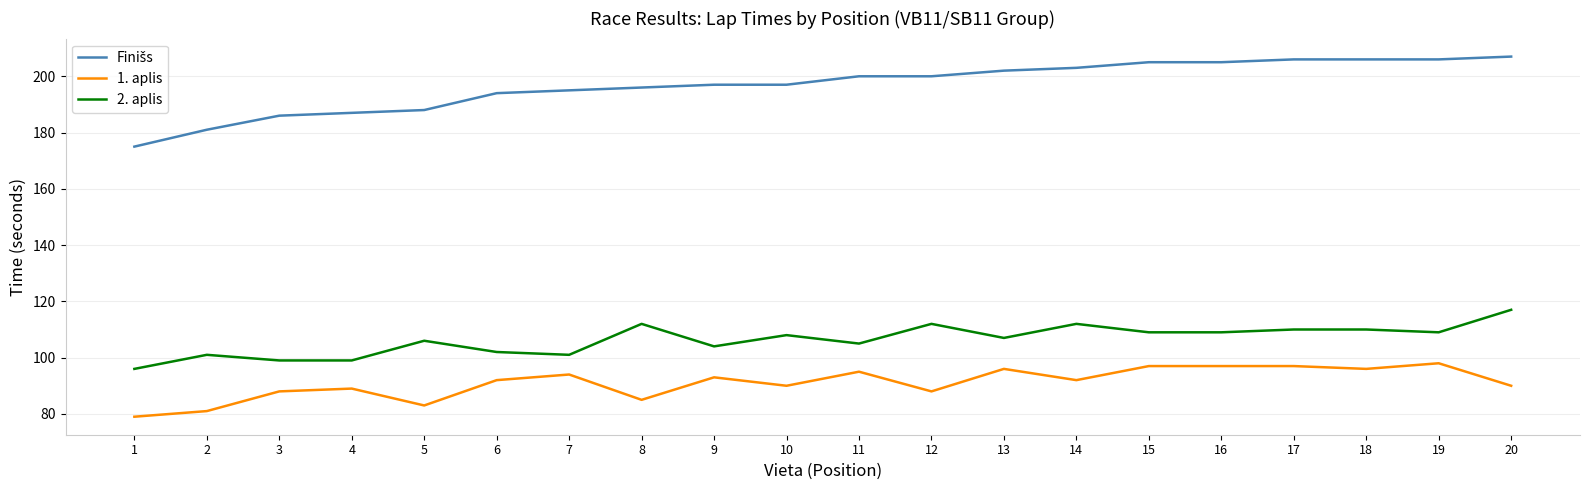

What is the minimum value shown in the chart?

79